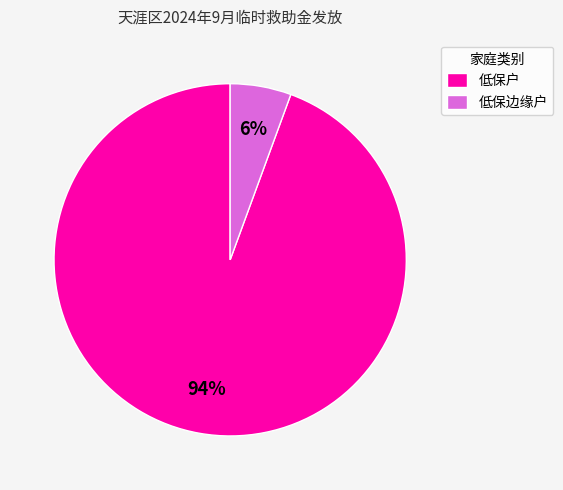

Does 低保户 account for over 50% of the chart?

Yes